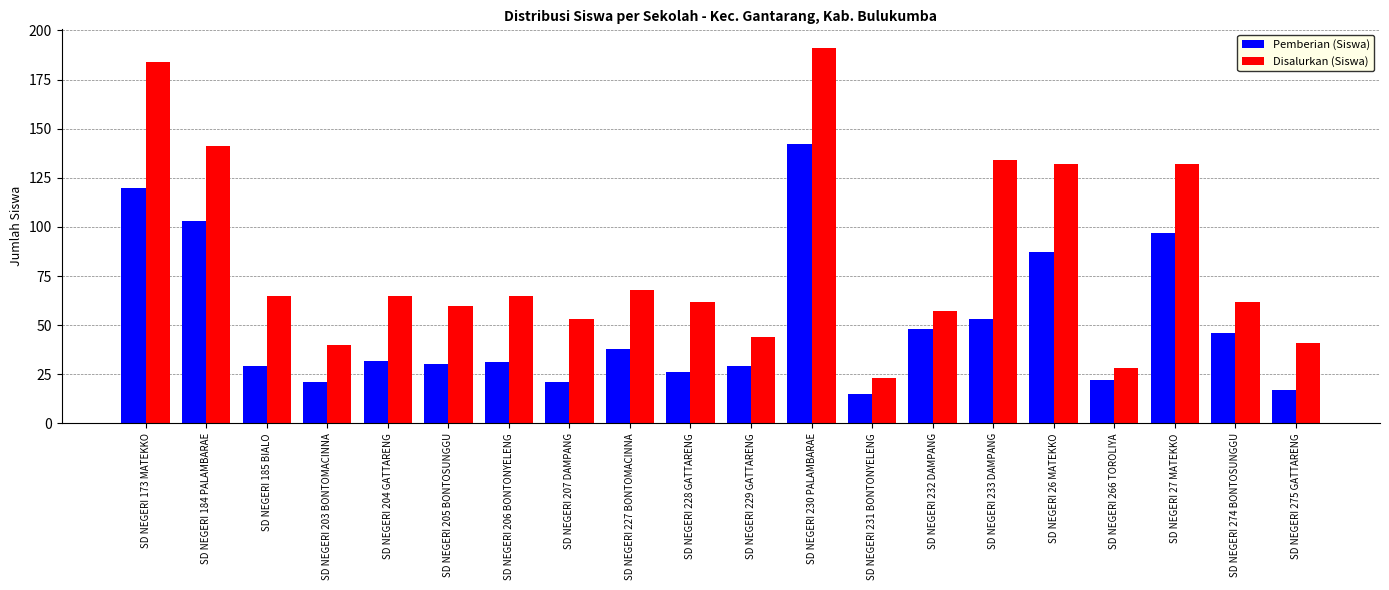

What position from the right is SD NEGERI 173 MATEKKO?

20